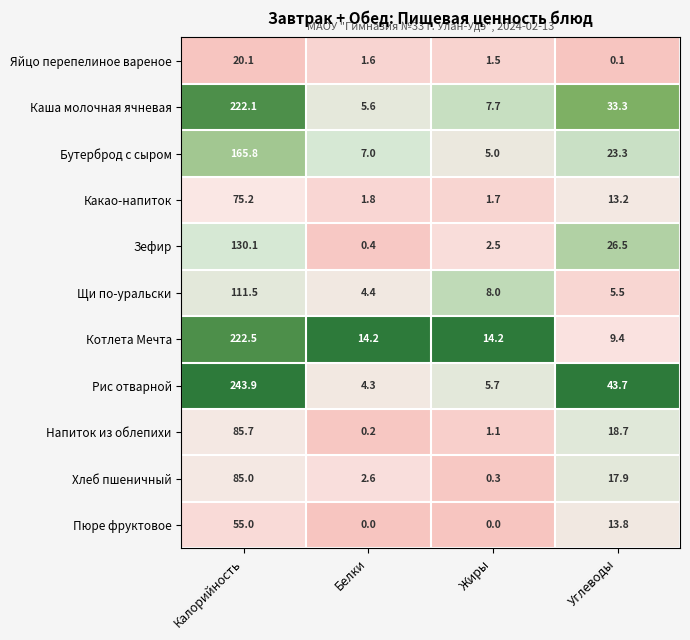

Which category has the highest value across all series?

Калорийность